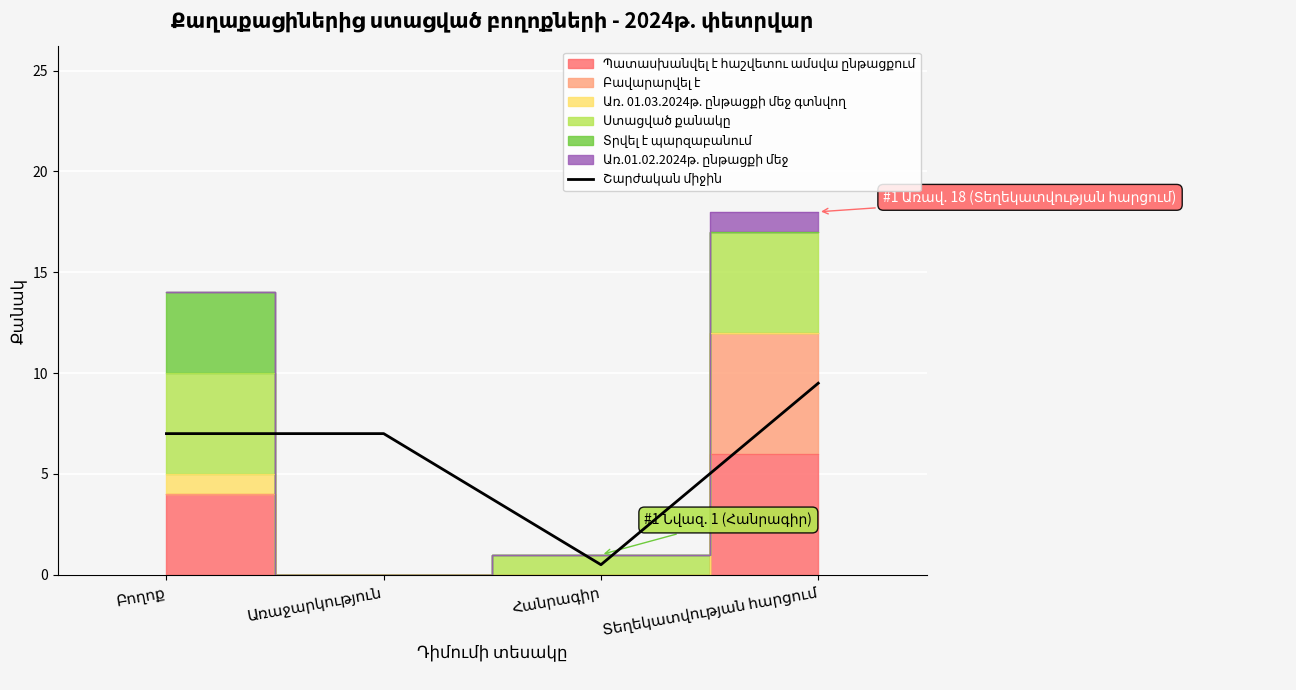

At which category does the chart reach its peak across all series?

Տեղեկատվության հարցում